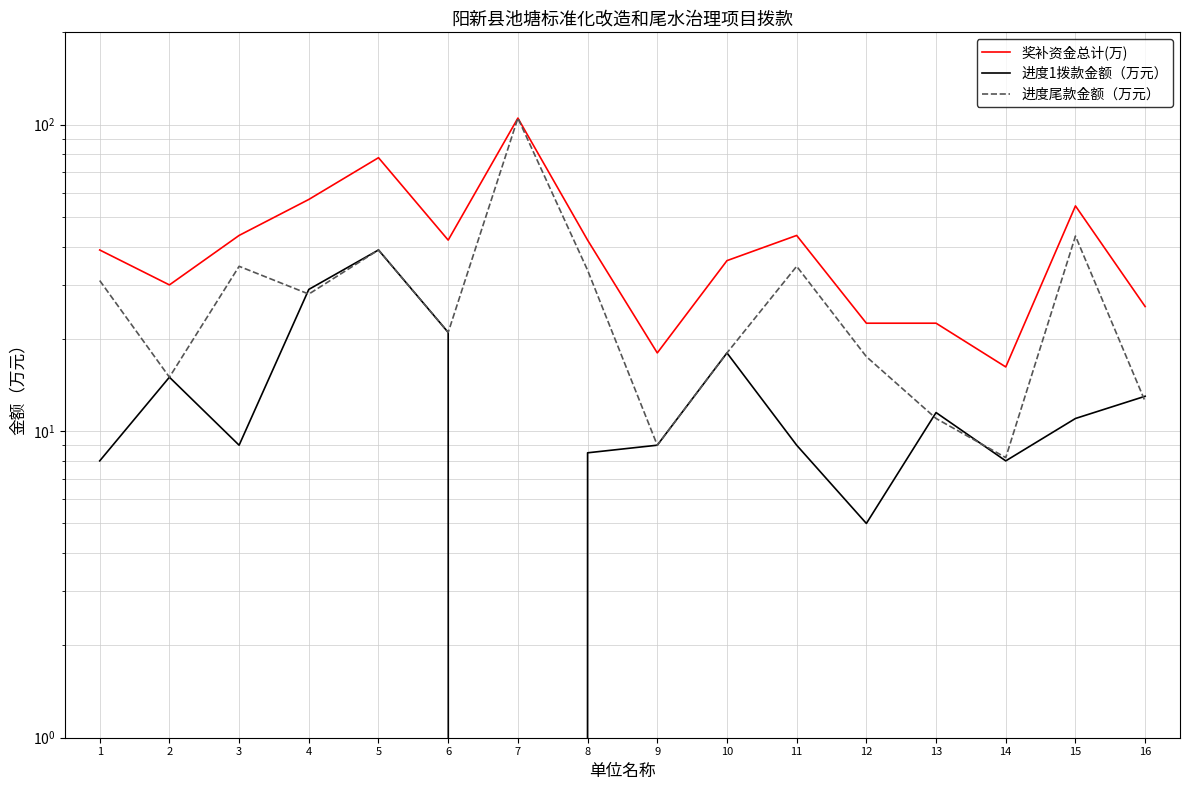

Is it true that 进度1拨款金额（万元） equals 28.4 at 10?

False